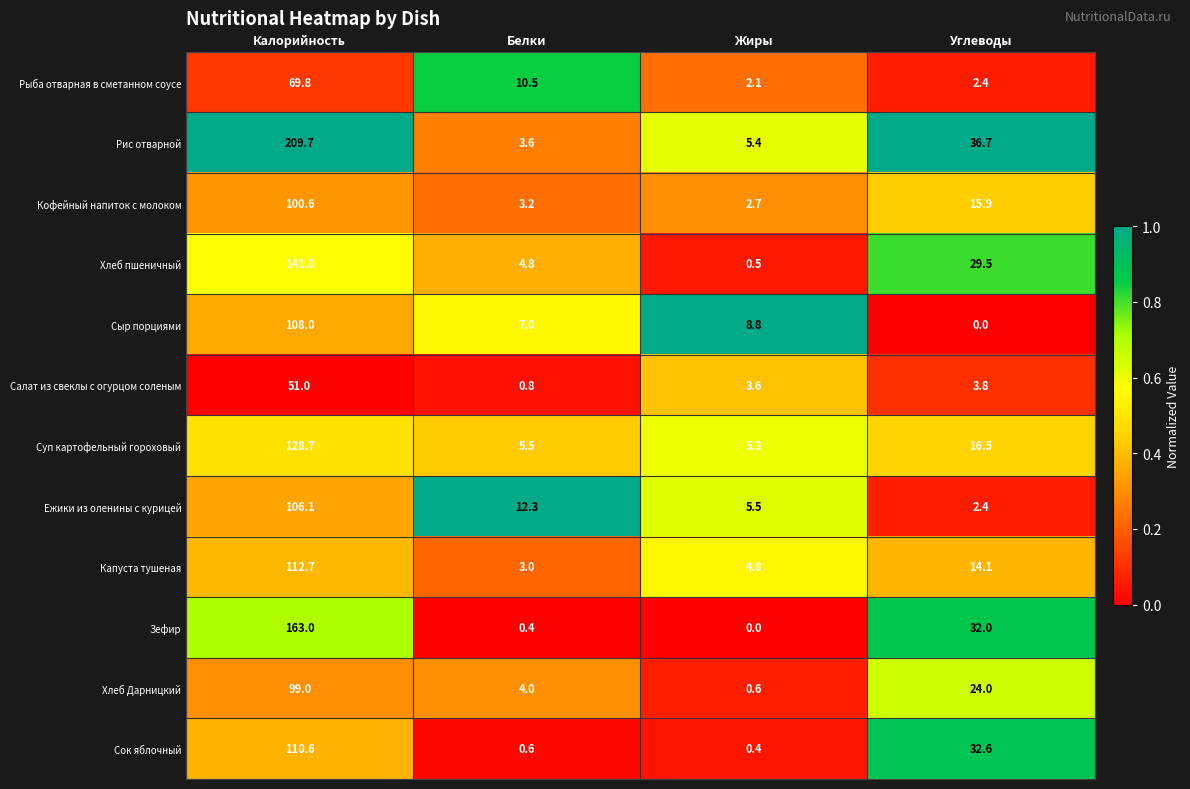

The value of Хлеб Дарницкий at Калорийность is 99.0. True or false?

True